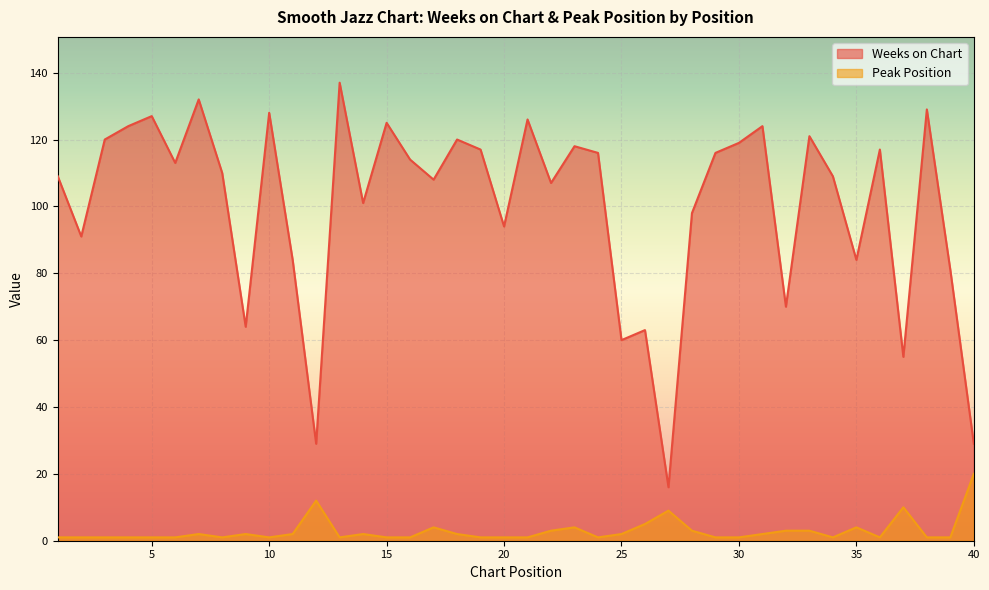

At which category does Weeks on Chart reach its first local peak?

5